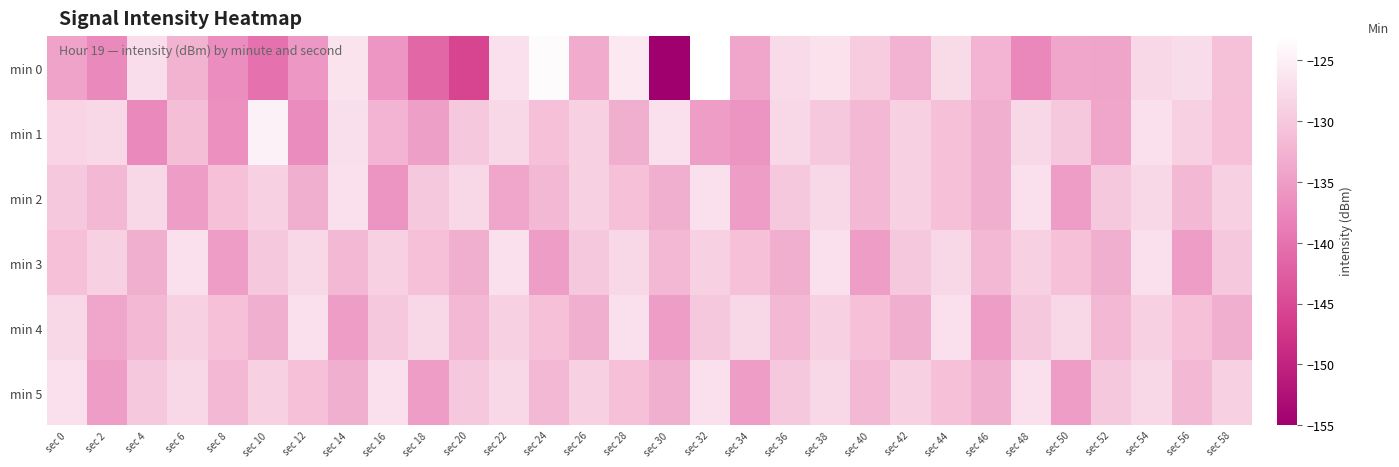

Which label corresponds to the smallest value in the chart?

sec 30